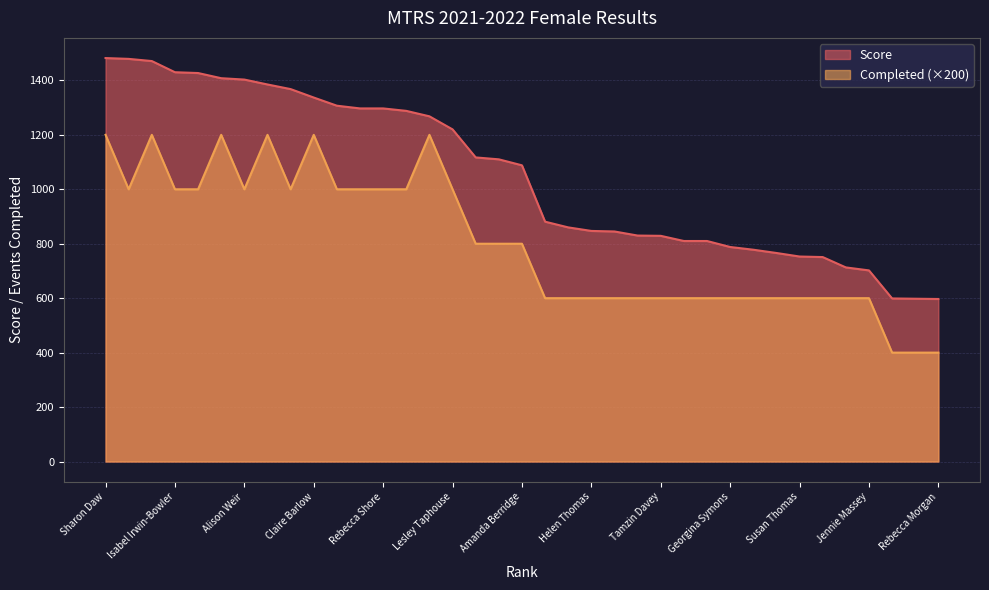

True or false: Score and Completed intersect in this chart.

False